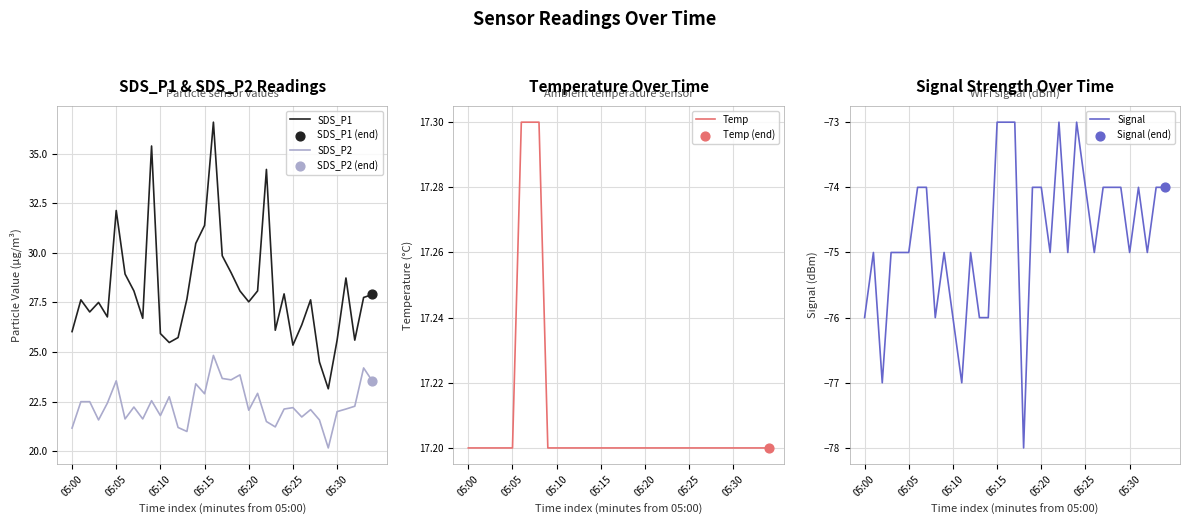

At how many categories does at least one series exceed 8?

35